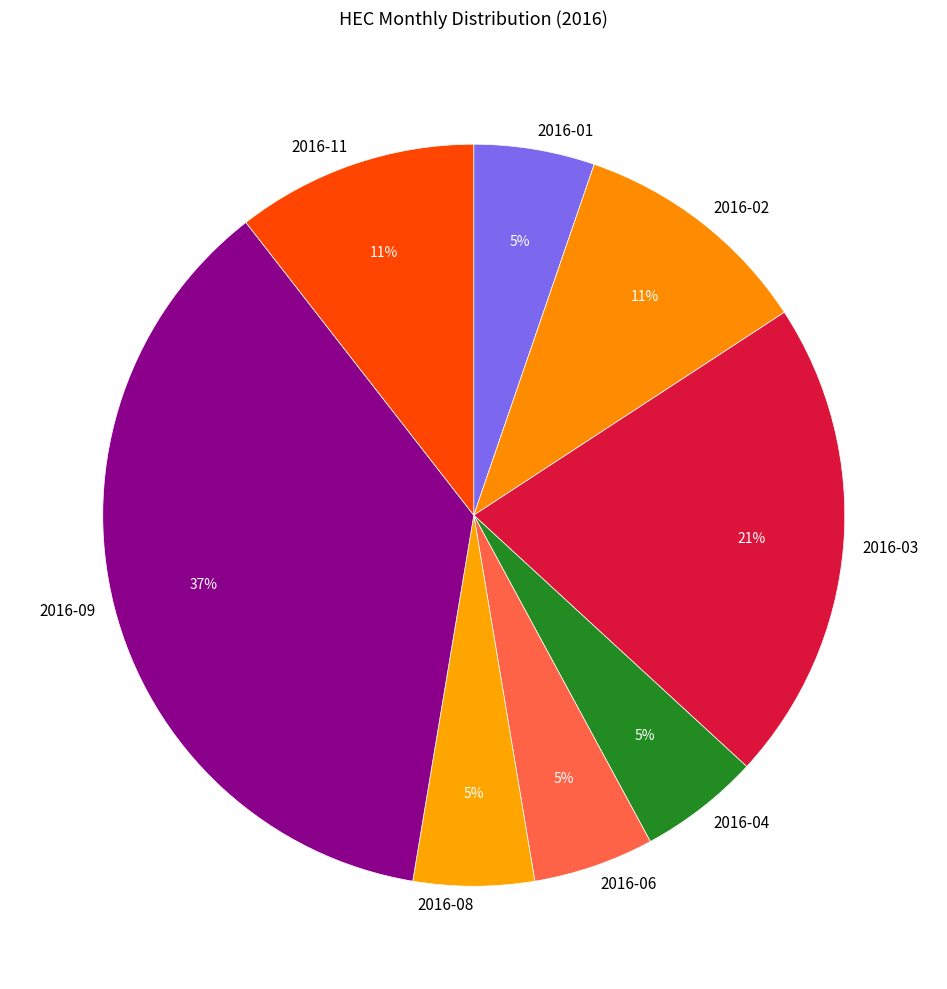

Which slice is the largest?

2016-09